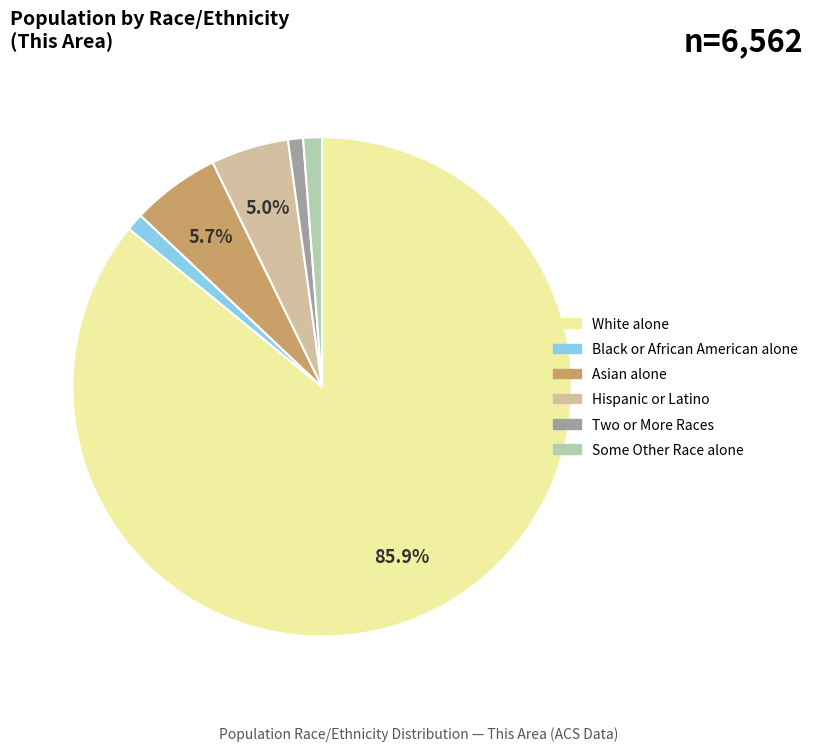

What is the largest slice in the pie chart?

White alone